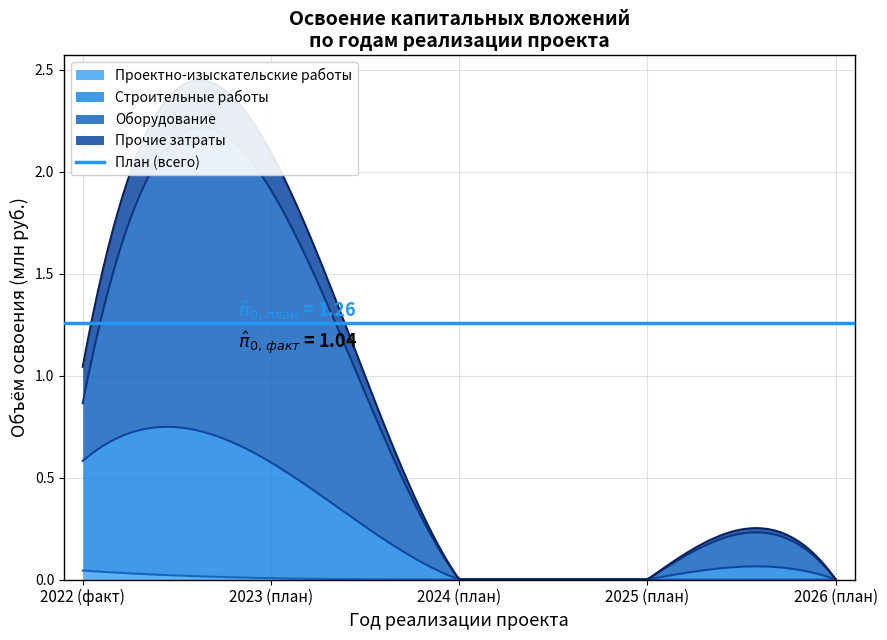

What is the average value of the Оборудование series?

0.3